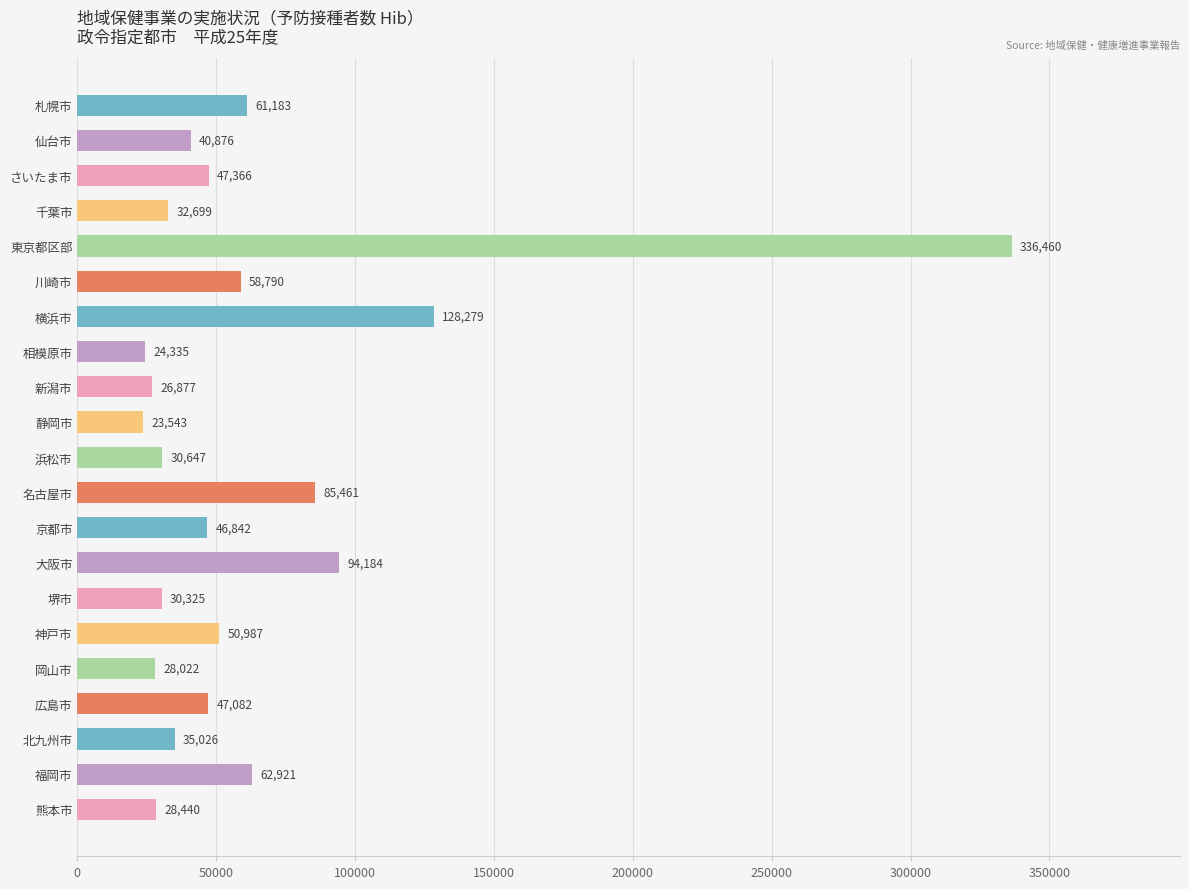

The value at 東京都区部 is 546374. True or false?

False